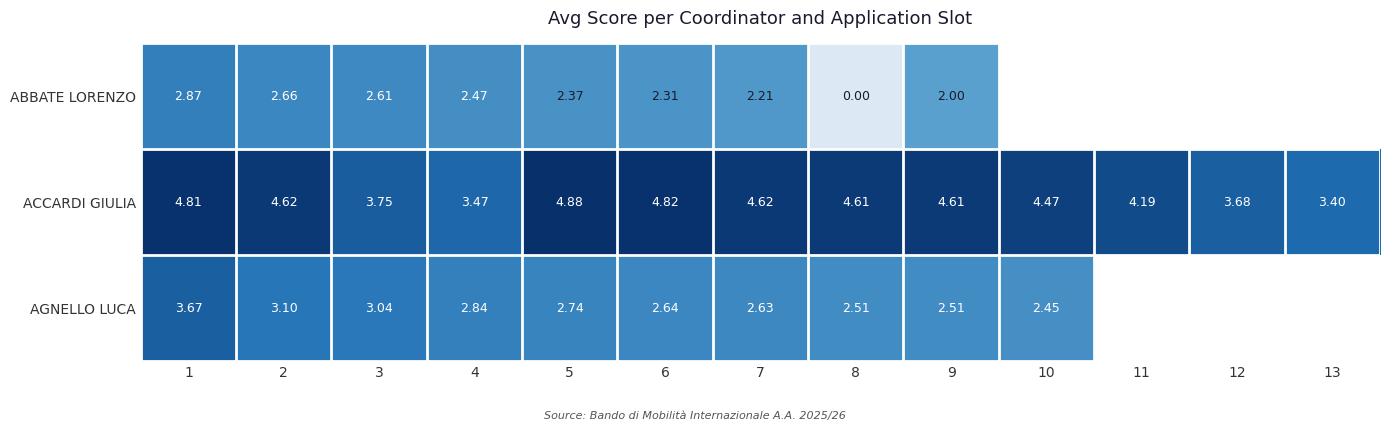

At 6, list the series in order from largest to smallest.

ACCARDI GIULIA, AGNELLO LUCA, ABBATE LORENZO